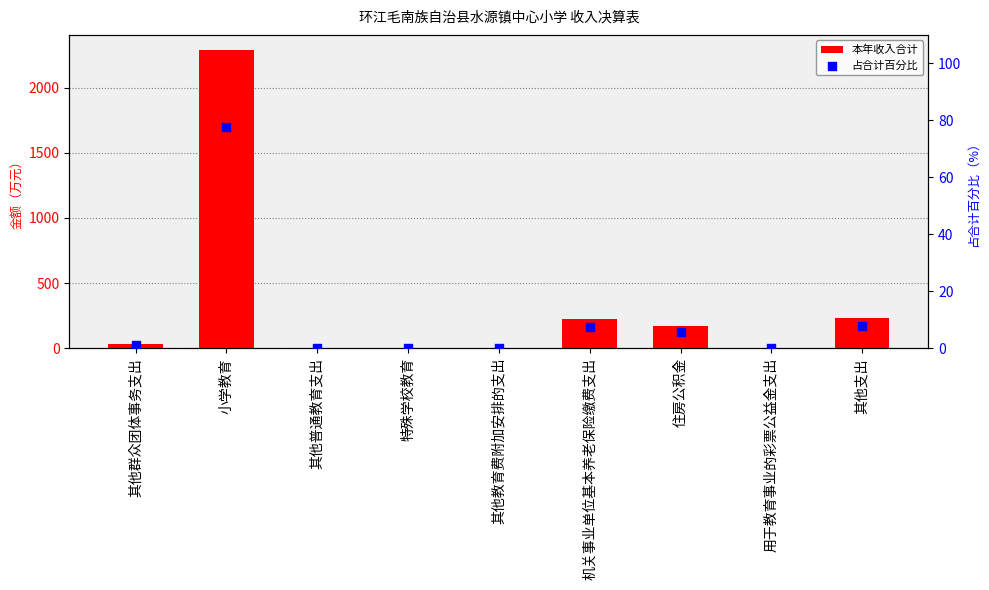

Which series reaches the minimum Y coordinate?

占合计百分比